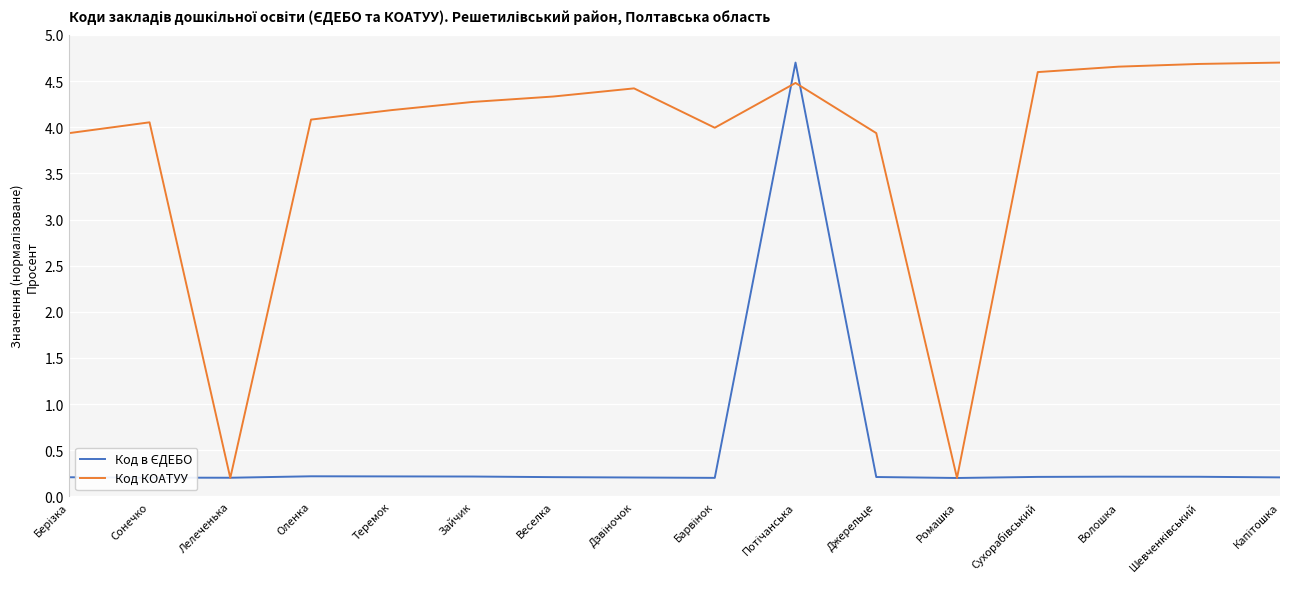

What is the highest value of the Код КОАТУУ series?

4.7